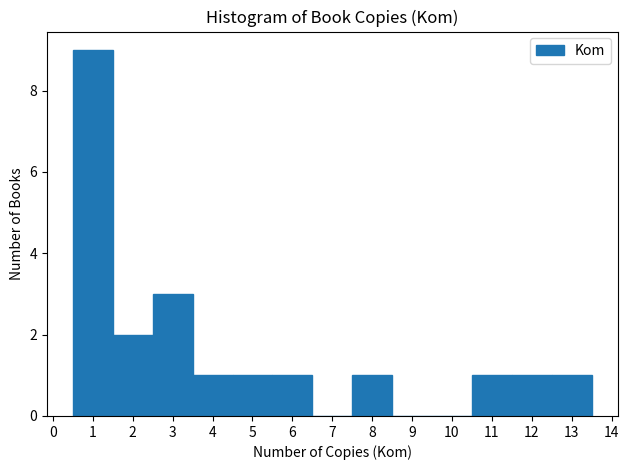

Reading left to right, list every bar in this chart as the range it spans on the x-axis followed by its height. The values are not printed on the chart, so give them approximately, as read against the axis.

0.5 to 1.5: 9
1.5 to 2.5: 2
2.5 to 3.5: 3
3.5 to 4.5: 1
4.5 to 5.5: 1
5.5 to 6.5: 1
6.5 to 7.5: 0
7.5 to 8.5: 1
8.5 to 9.5: 0
9.5 to 10.5: 0
10.5 to 11.5: 1
11.5 to 12.5: 1
12.5 to 13.5: 1